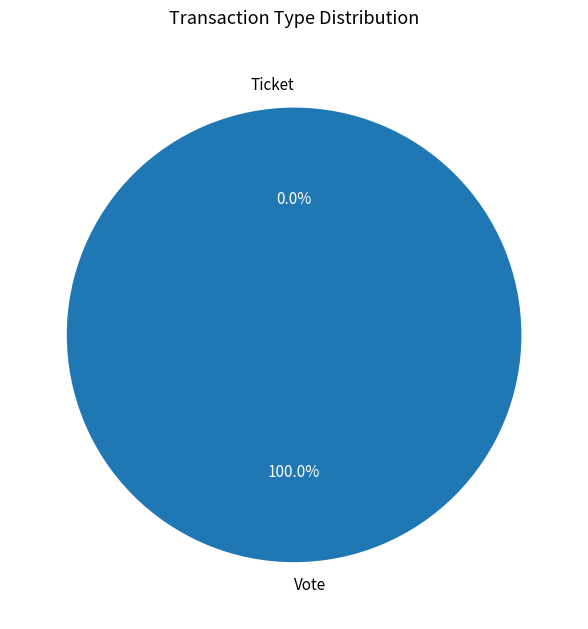

The Ticket slice represents 14% of the pie. True or false?

False